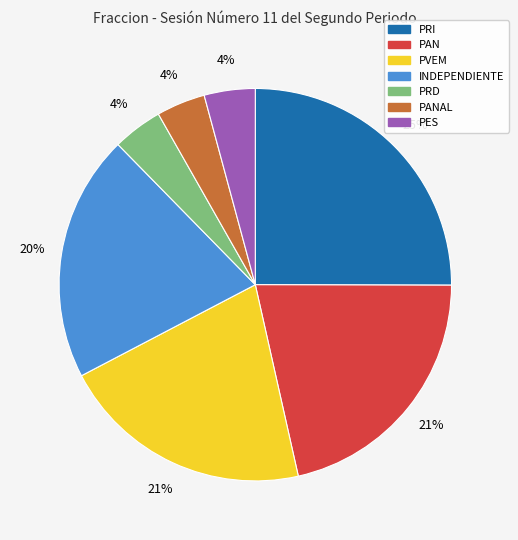

The PVEM slice represents 21% of the pie. True or false?

True